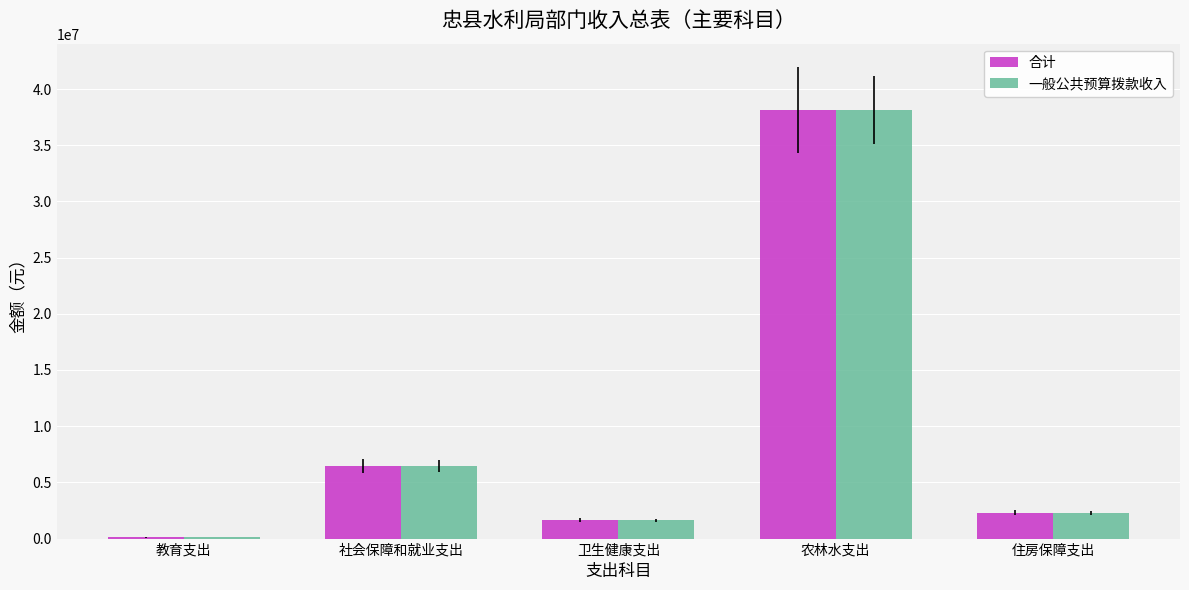

At which category is the sum across all series the highest?

农林水支出